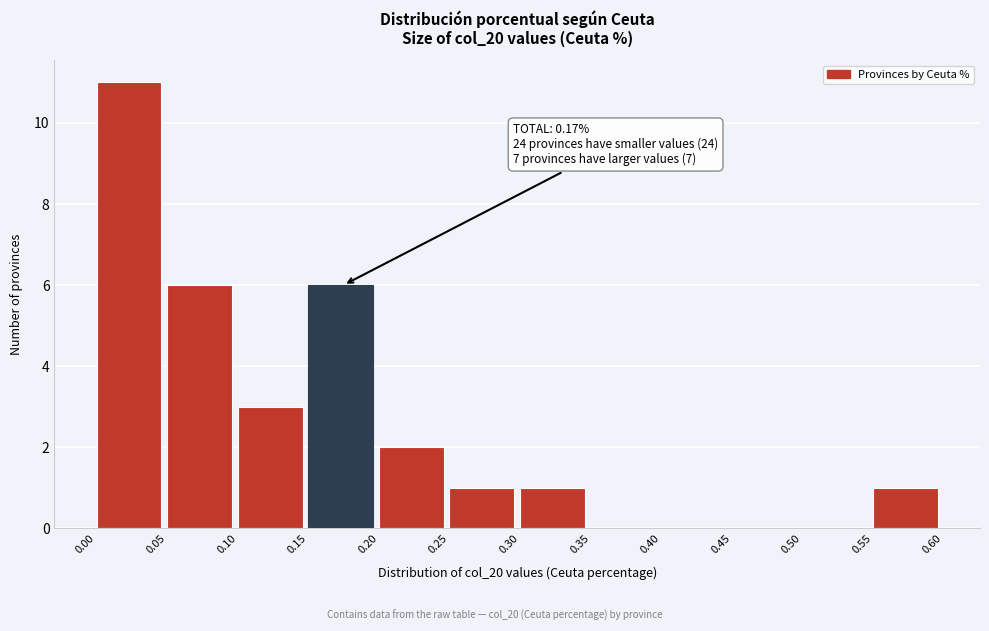

Over which range of the x-axis is the bar tallest?

0.00 to 0.05